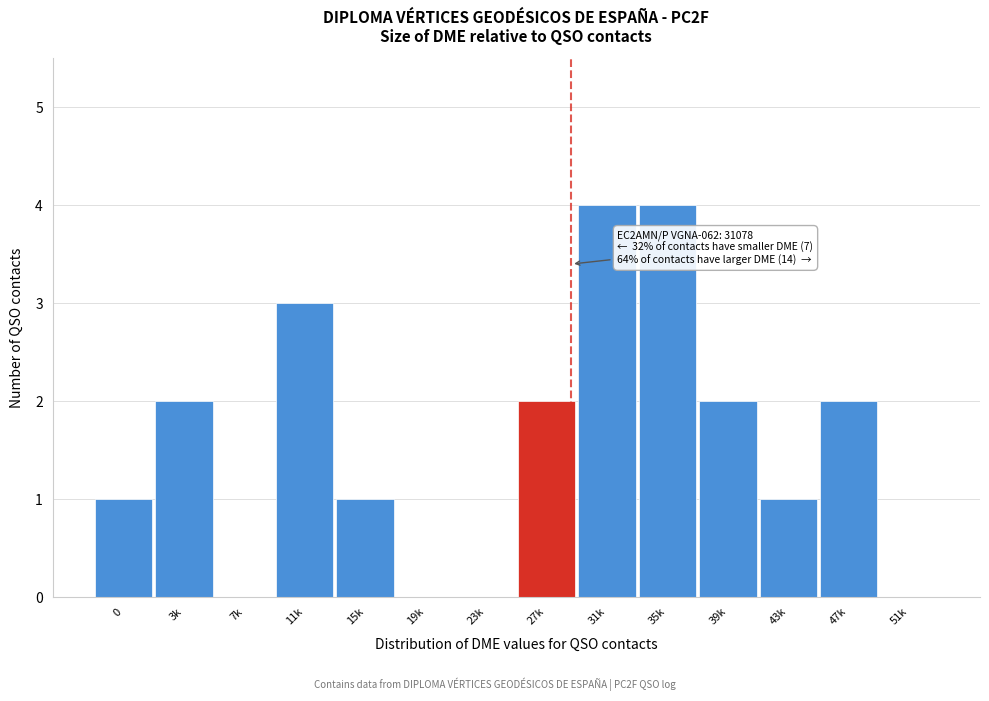

Reading left to right, extract all data points from this chart.

0=1	3k=2	7k=0	11k=3	15k=1	19k=0	23k=0	27k=2	31k=4	35k=4	39k=2	43k=1	47k=2	51k=0